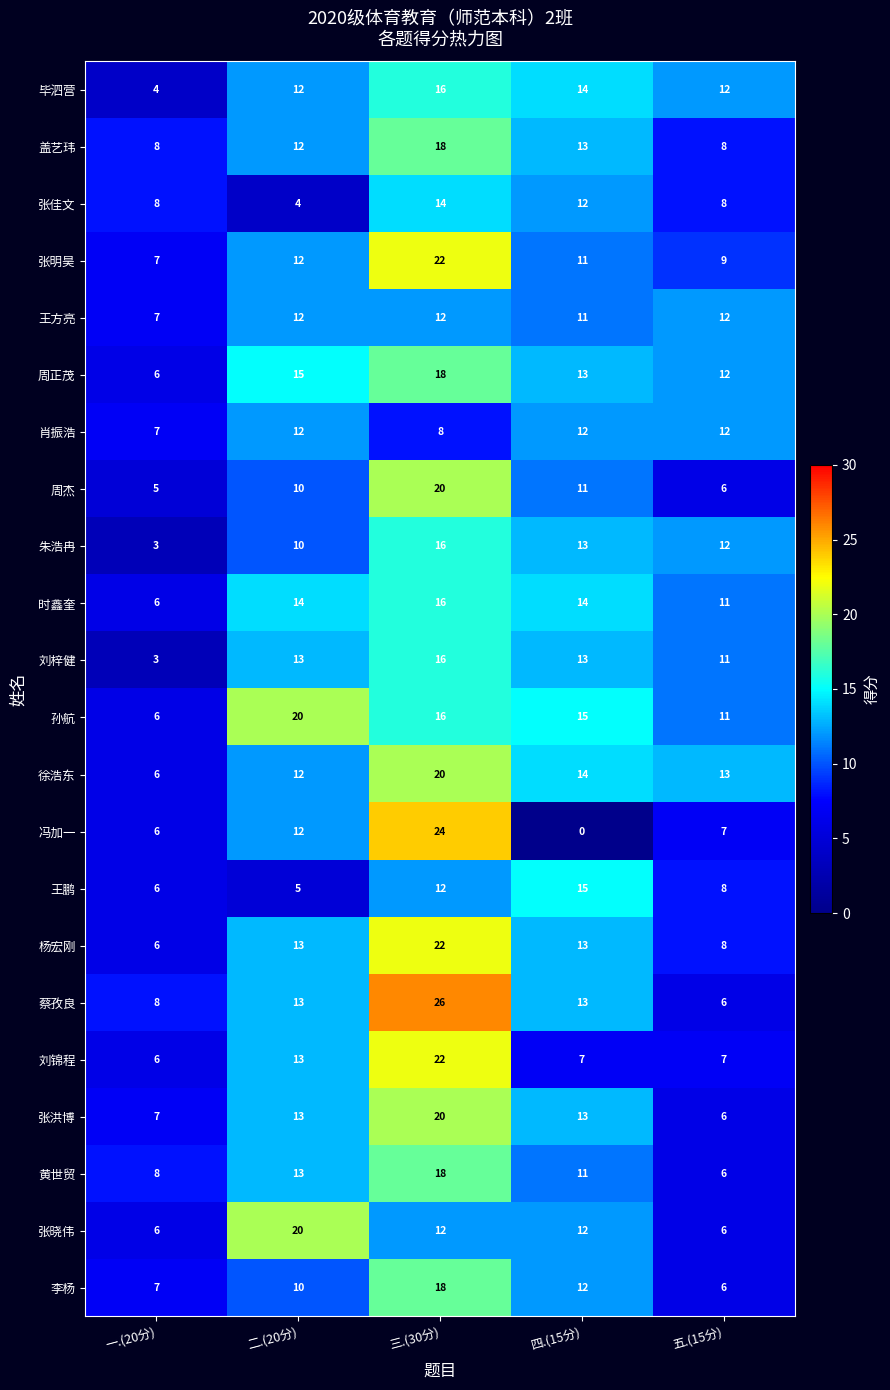

Which series has the largest range (max minus min)?

冯加一